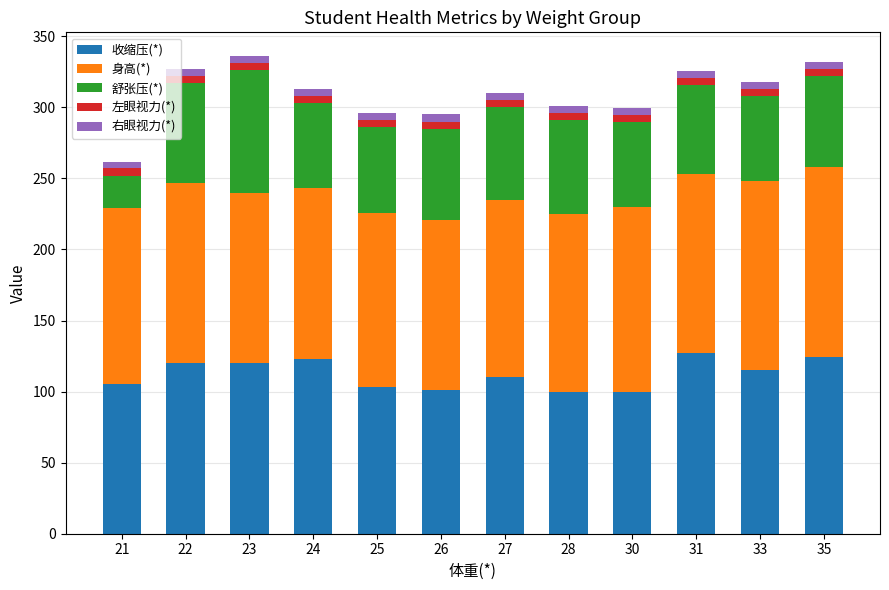

How many categories are shown in the chart?

12